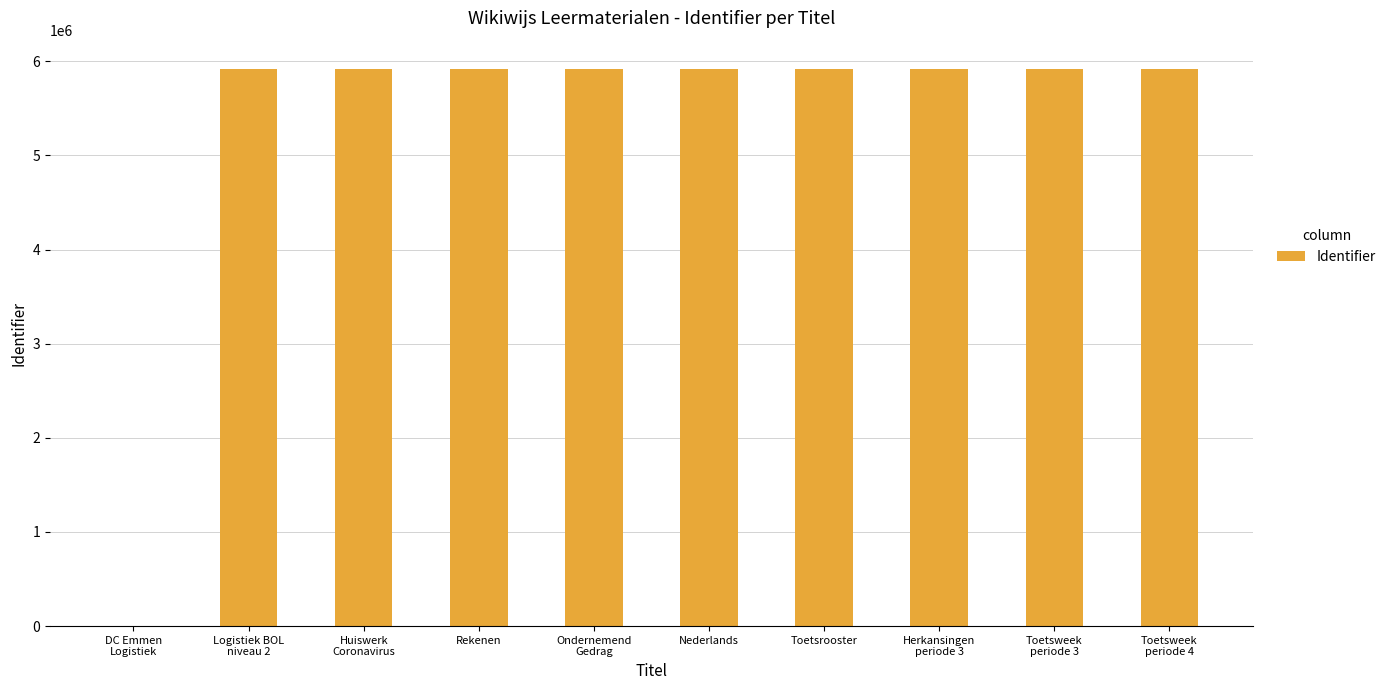

Between DC Emmen
Logistiek and Toetsrooster, which is larger?

Toetsrooster